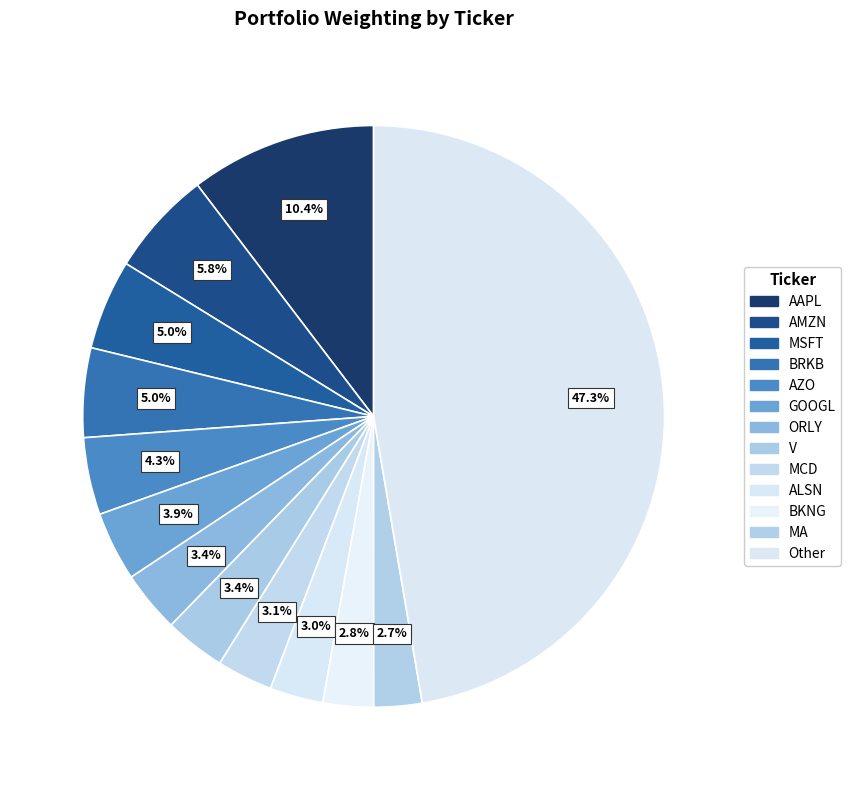

Combined, do AZO and AAPL account for over 50%?

No